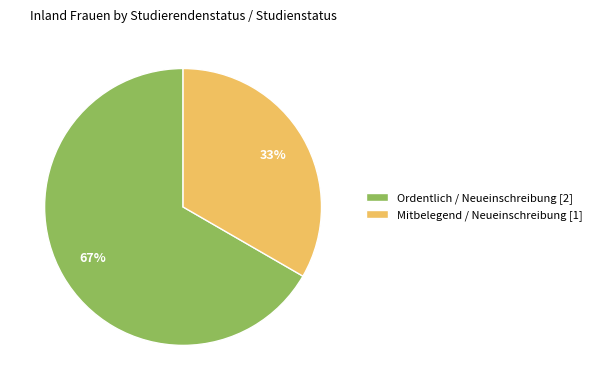

Count the number of slices in the pie.

2